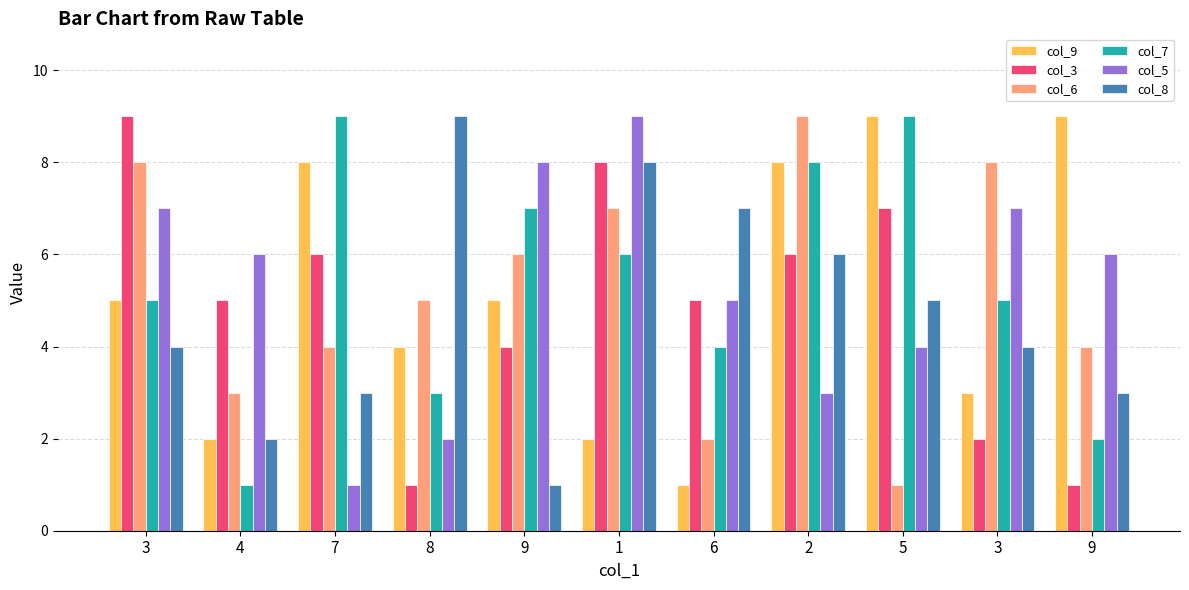

What are all the series names shown in the legend?

col_9, col_3, col_6, col_7, col_5, col_8